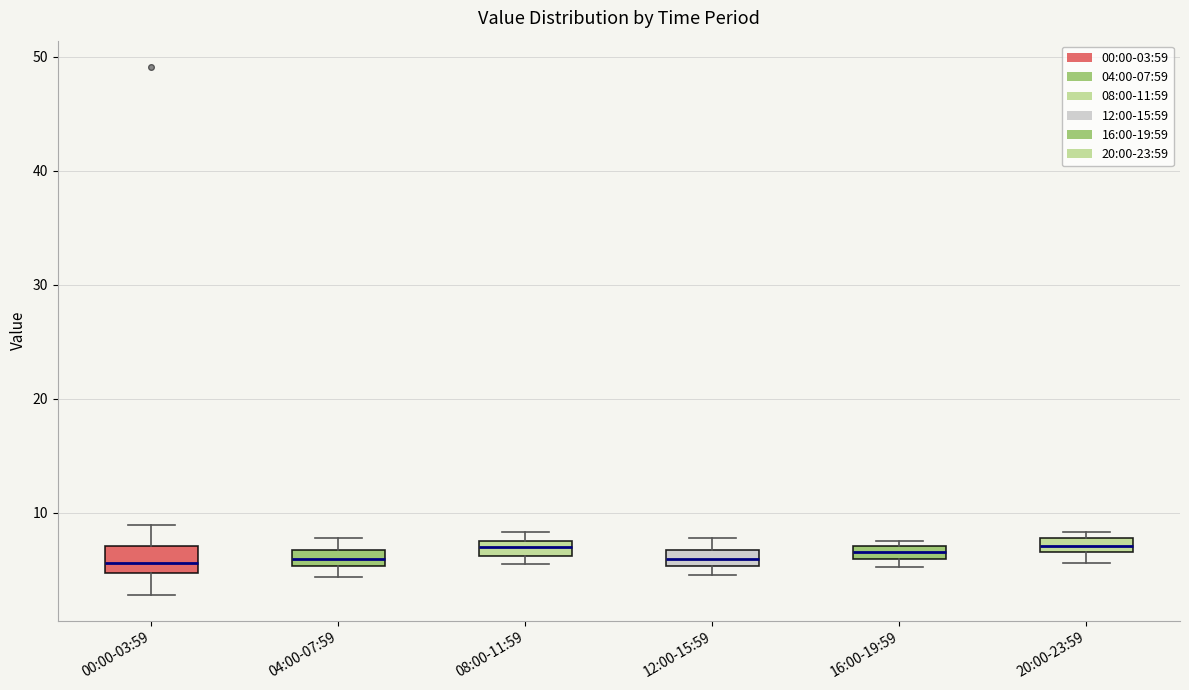

Where is the upper edge of the box for 08:00-11:59 on the y-axis? The values are not printed on the chart, so give them approximately, as read against the axis.

8